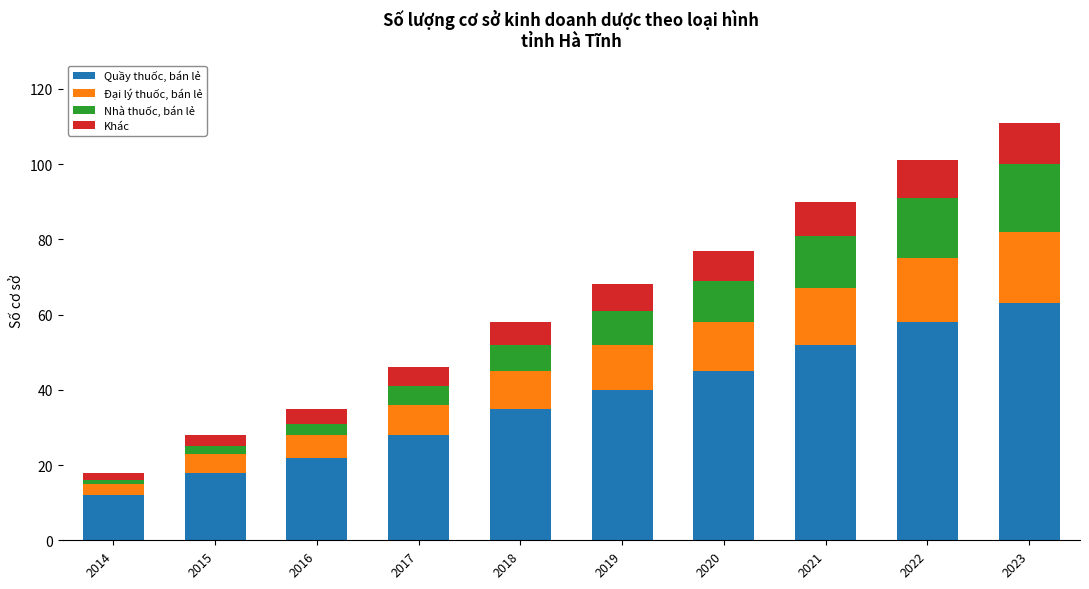

At which label does Quầy thuốc, bán lẻ reach its peak?

2023